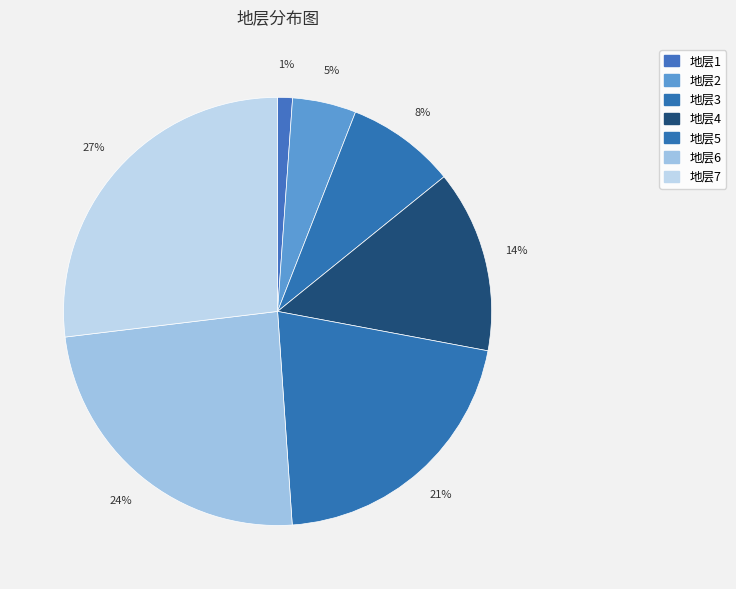

What is the largest slice in the pie chart?

地层7